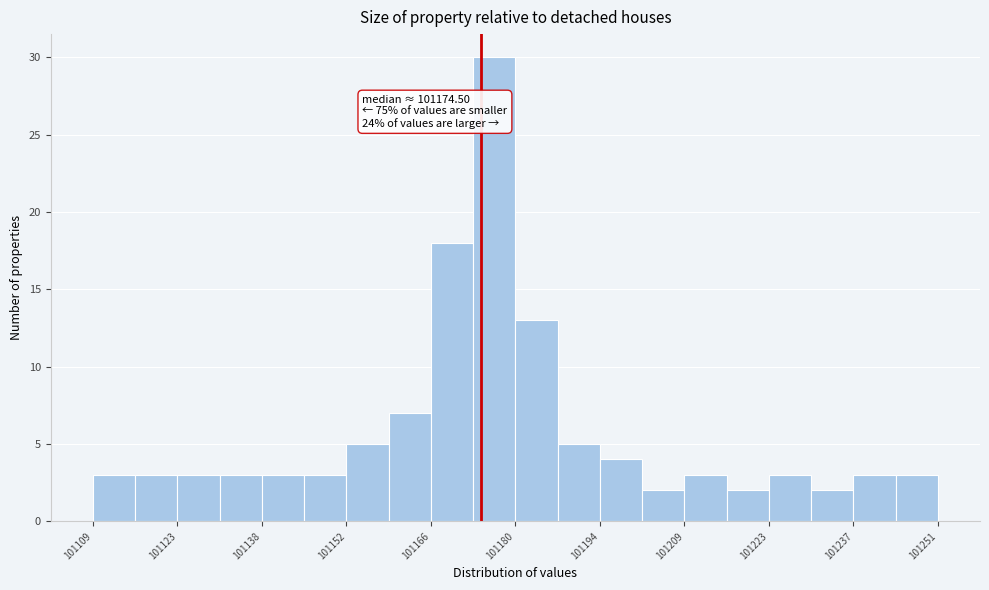

Read against the x-axis, roughly where is the centre of the tallest bar?

101176